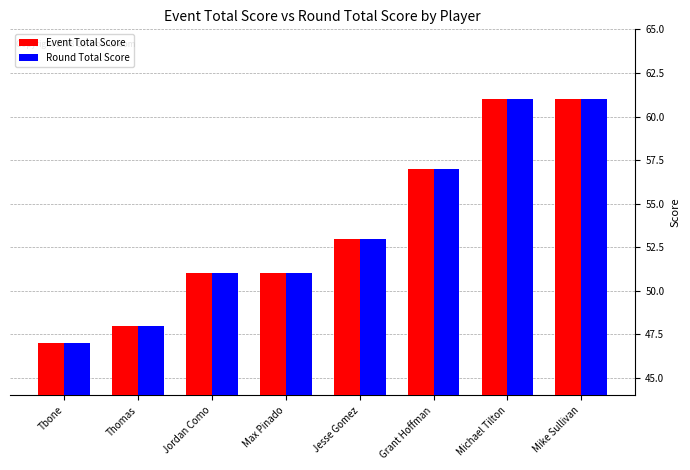

Reading right to left, what are all the values shown in this chart?

Event Total Score: 61	61	57	53	51	51	48	47
Round Total Score: 61	61	57	53	51	51	48	47